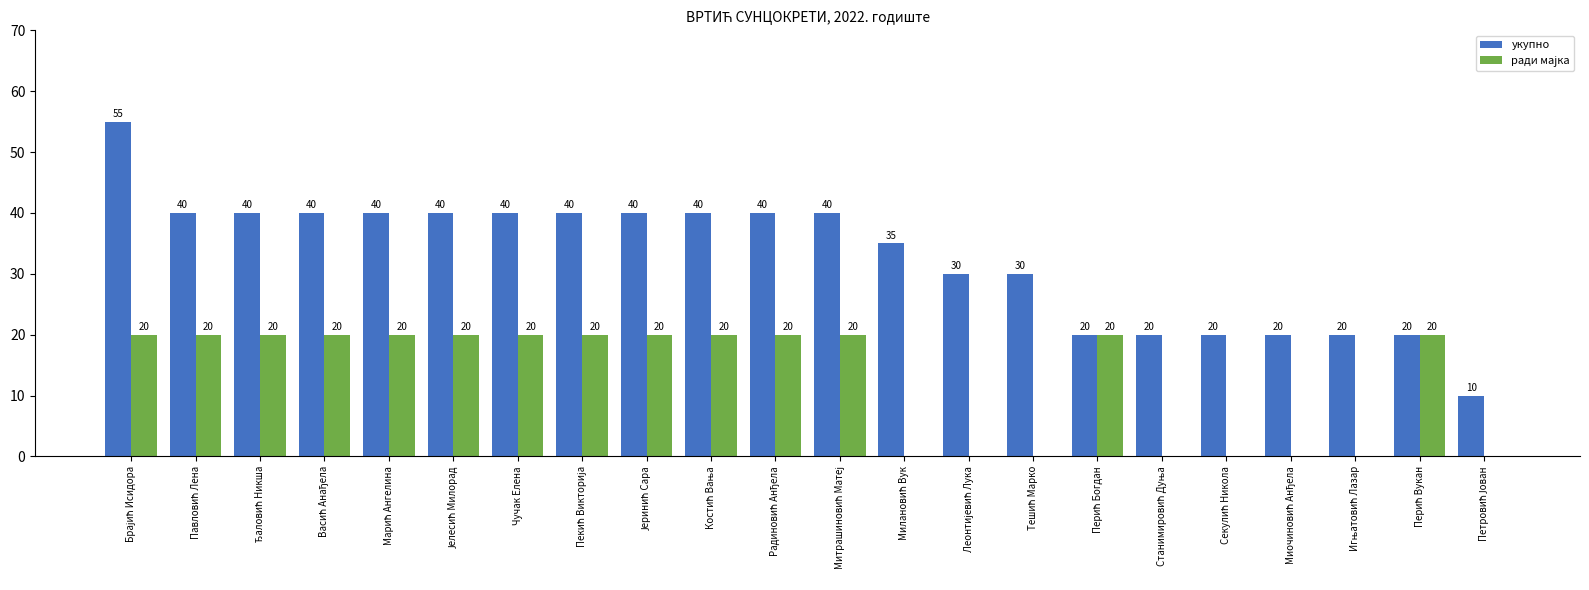

How many укупно values are between 20 and 40?

20